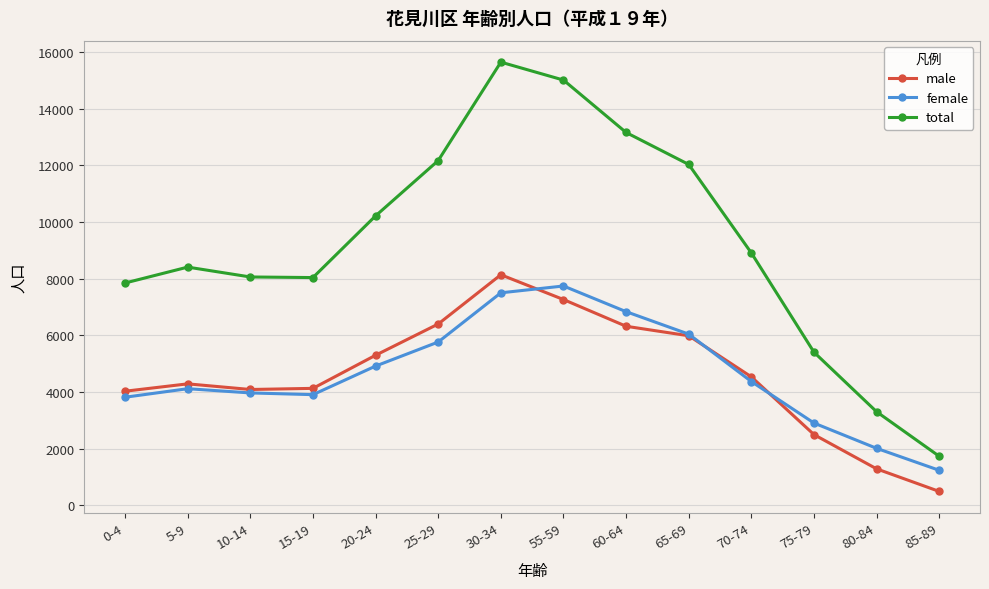

Read the female value at 70-74.

4370